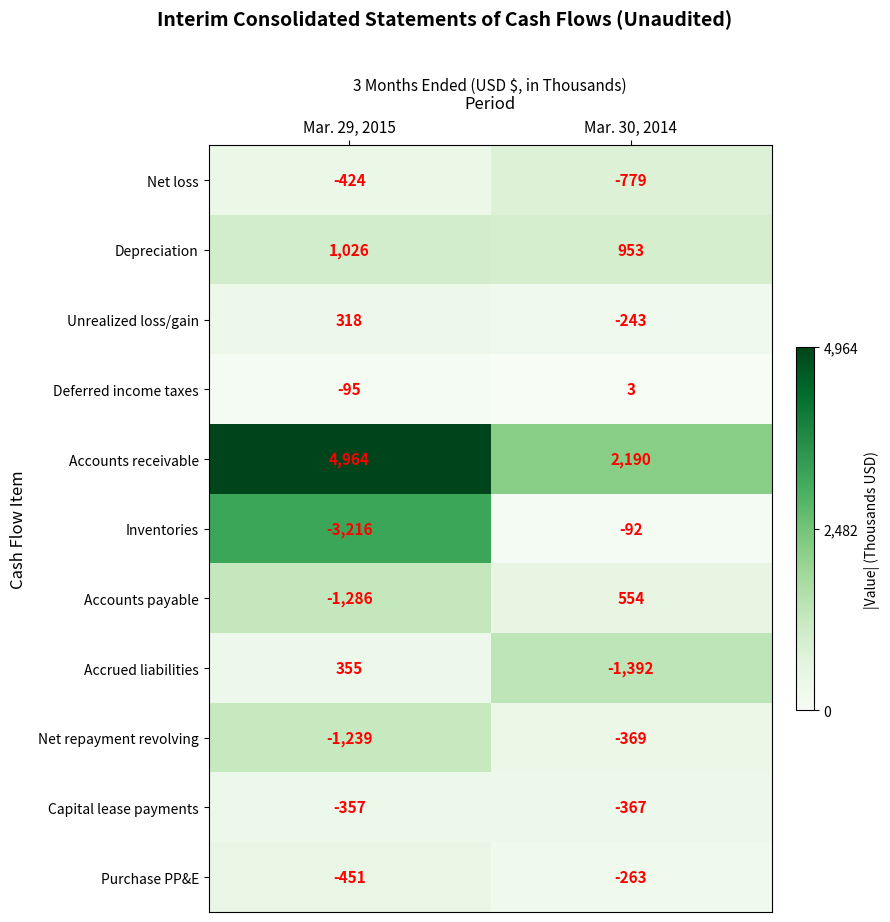

Which series has the largest total across all categories?

Accounts receivable